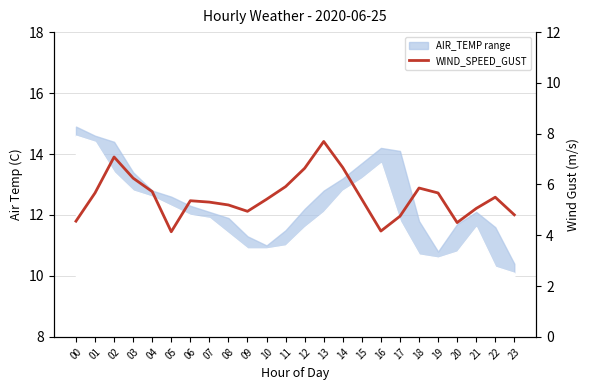

What is the difference between the second highest and second lowest values?

2.9